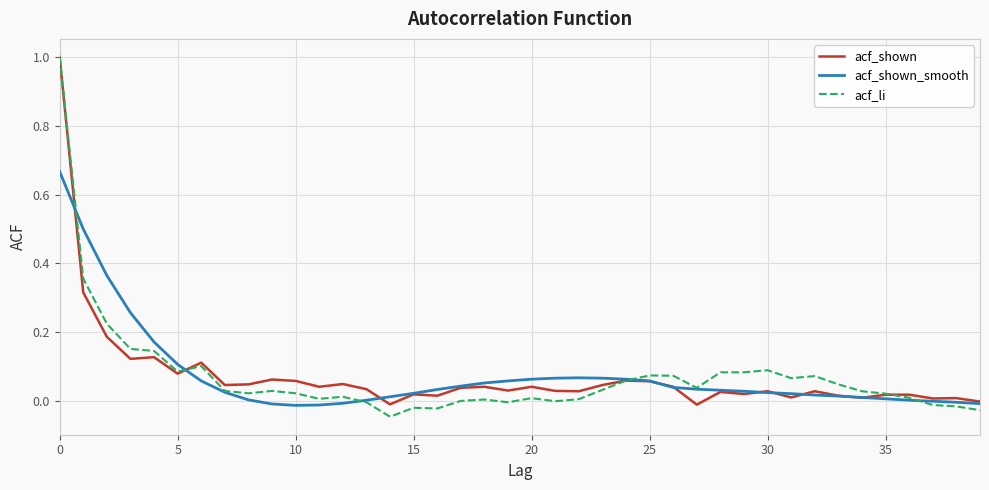

True or false: acf_shown and acf_li cross at least once.

True